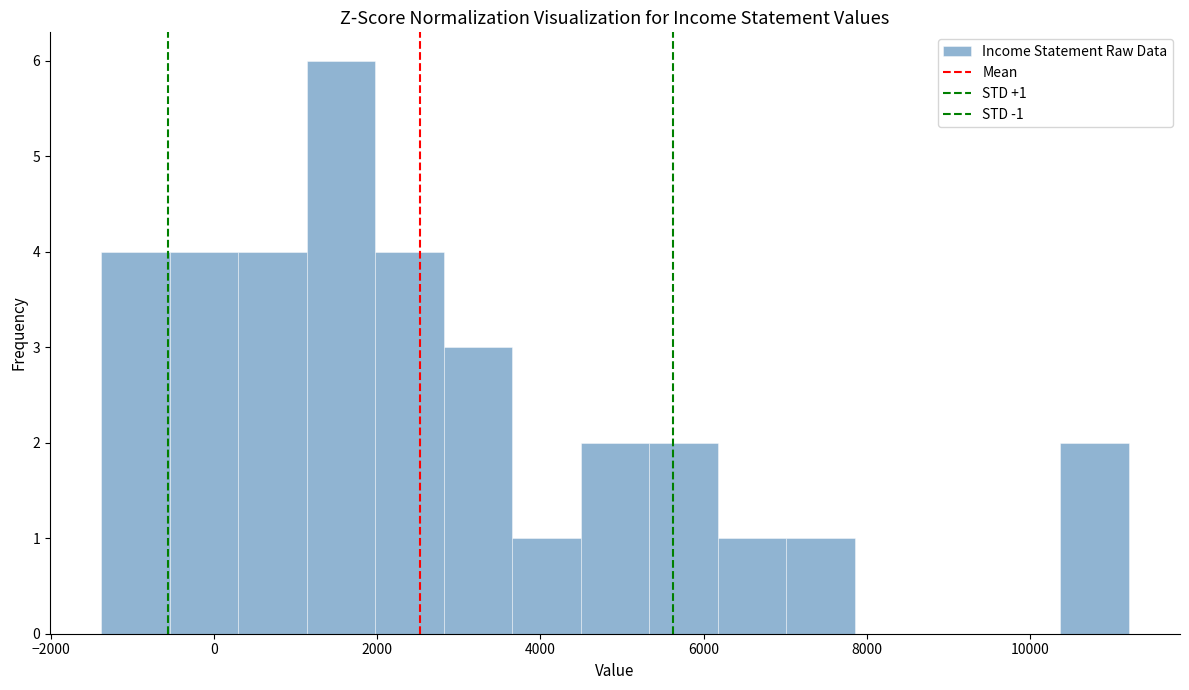

Over which range of the x-axis is the bar tallest?

1200 to 2000